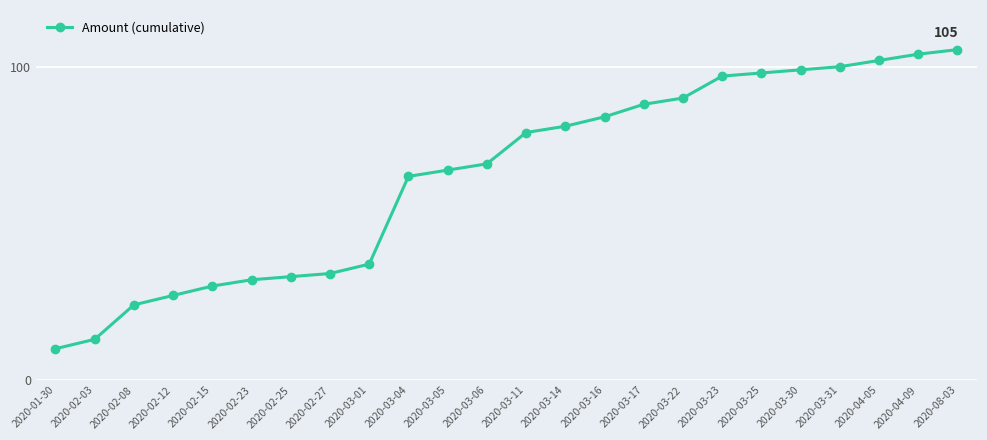

What position from the right is 2020-03-01?

16